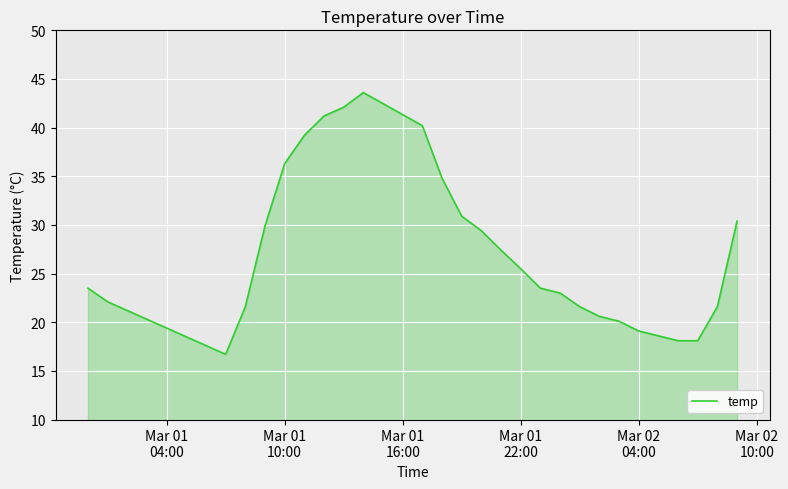

What is the greatest value displayed?

43.6